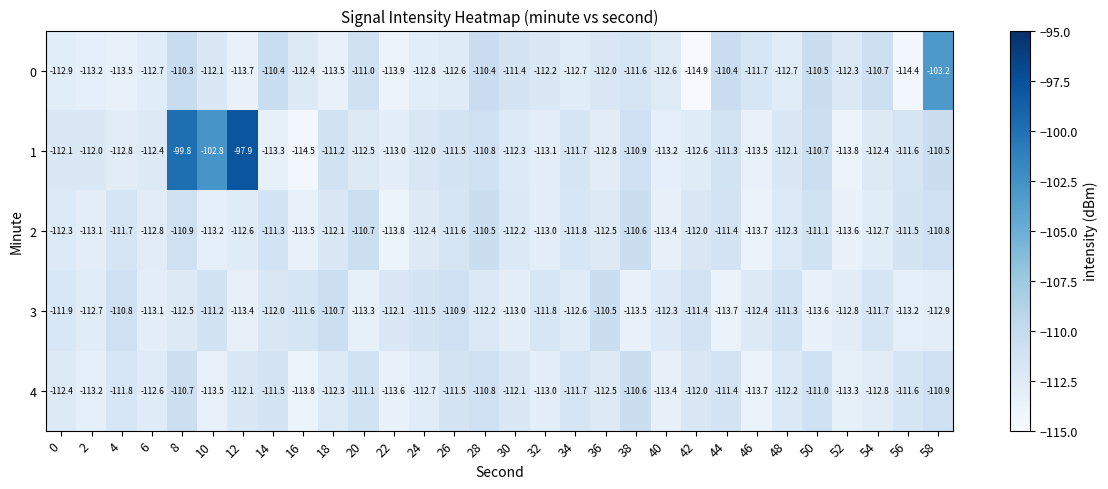

At which label does 2 reach its peak?

28